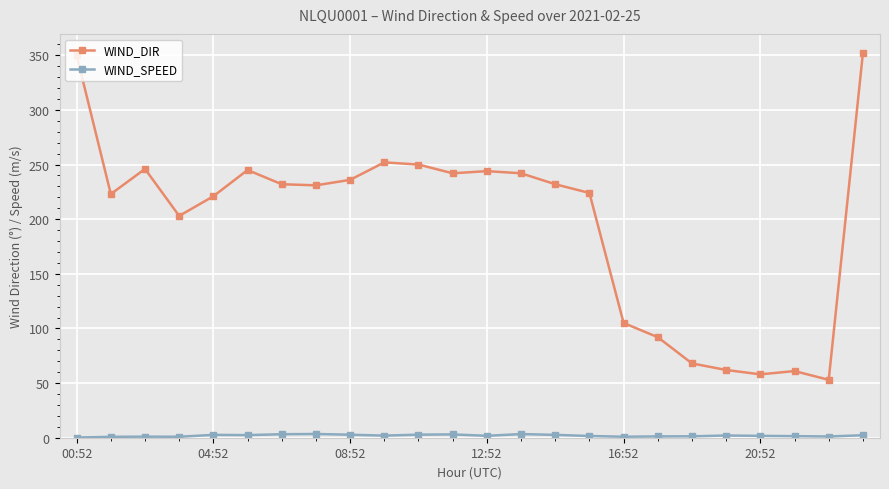

Which series has the widest spread of values?

WIND_DIR